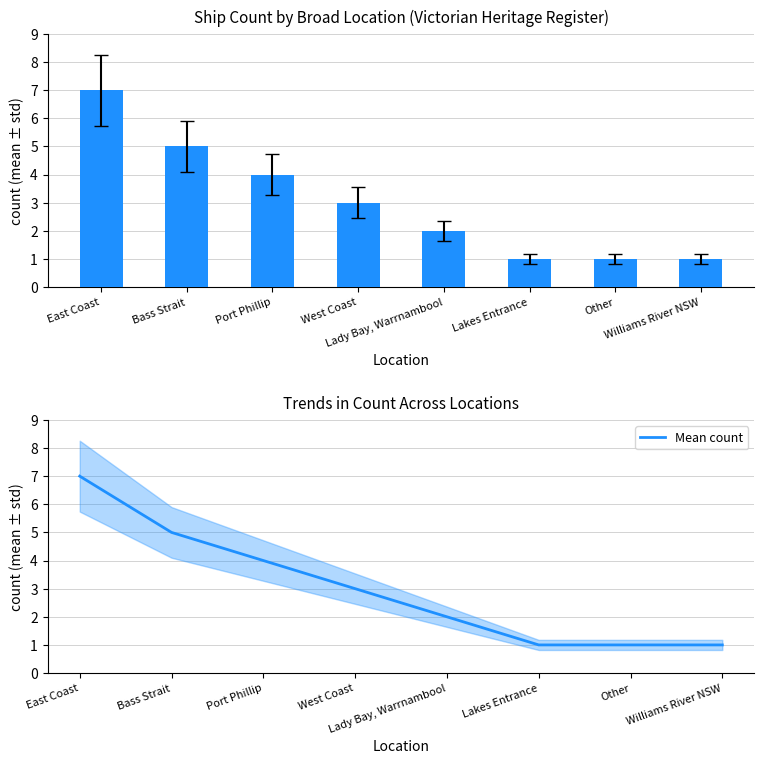

Reading left to right, extract all data points from this chart.

Count of Ships: 7	5	4	3	2	1	1	1
Mean count: 7	5	4	3	2	1	1	1